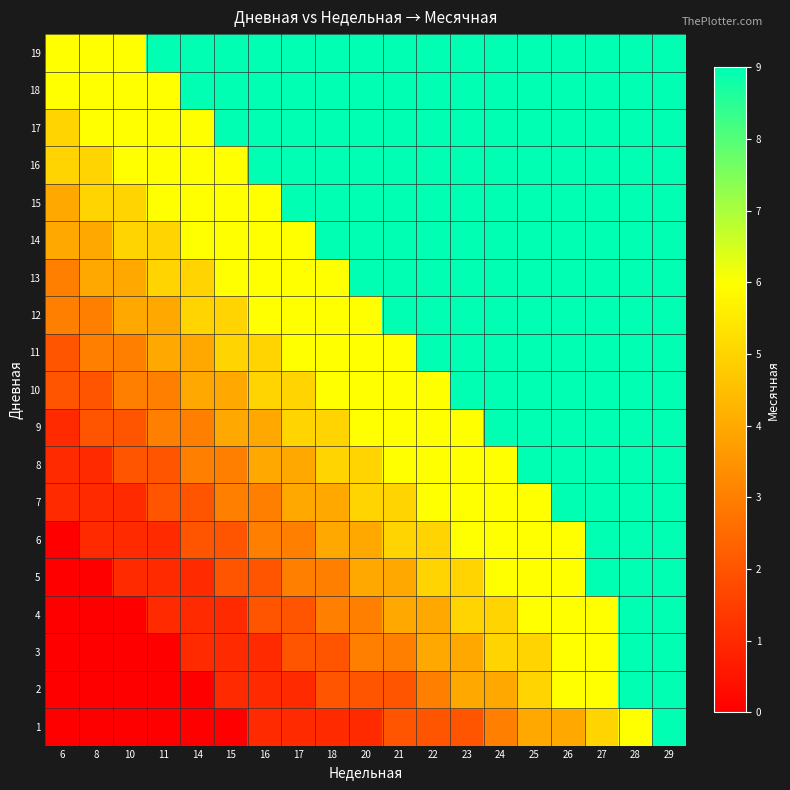

List the series in order of their peak value, lowest first.

1, 2, 3, 4, 5, 6, 7, 8, 9, 10, 11, 12, 13, 14, 15, 16, 17, 18, 19